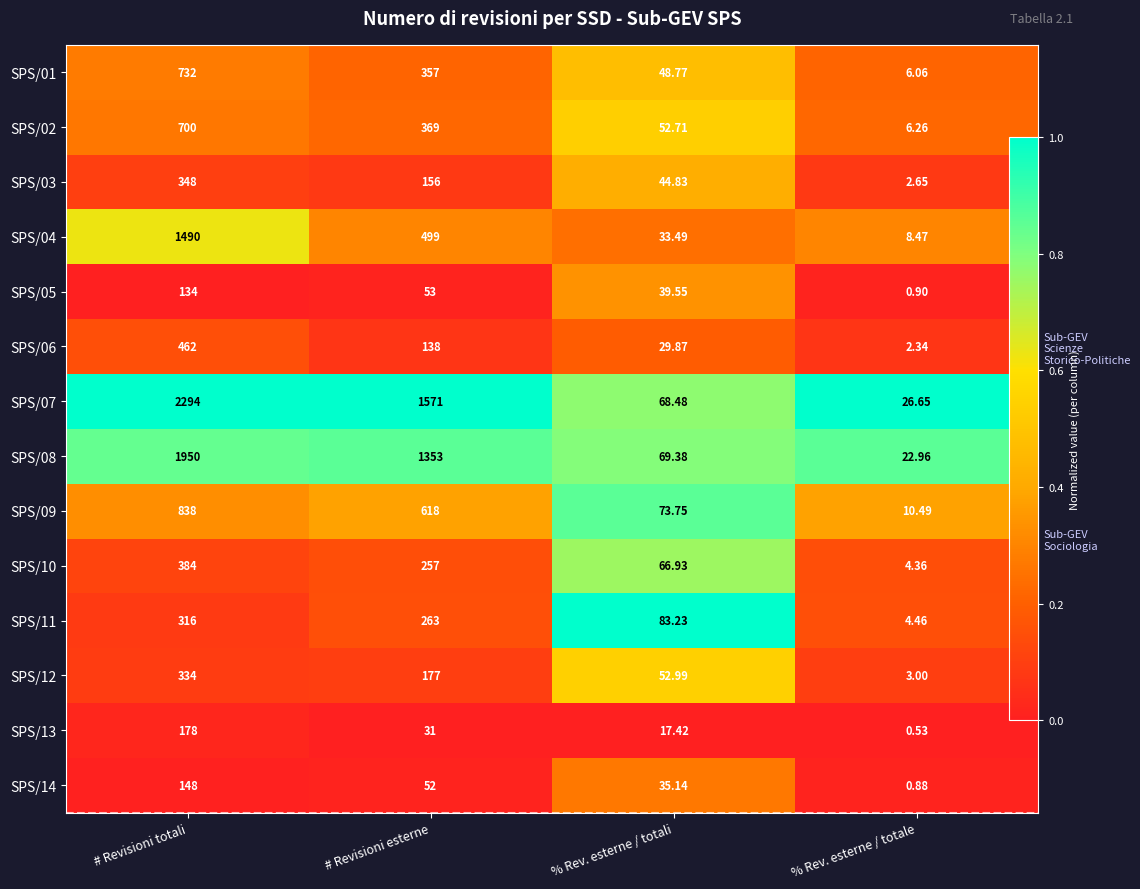

Is it true that SPS/01 equals 0.1 at # Revisioni totali?

False